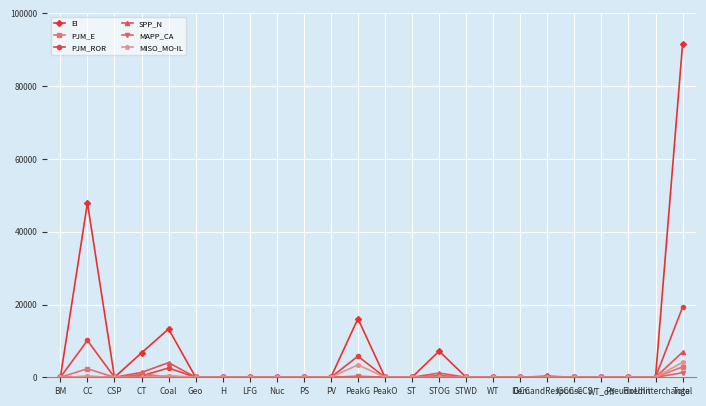

Which series has the widest spread of values?

EI